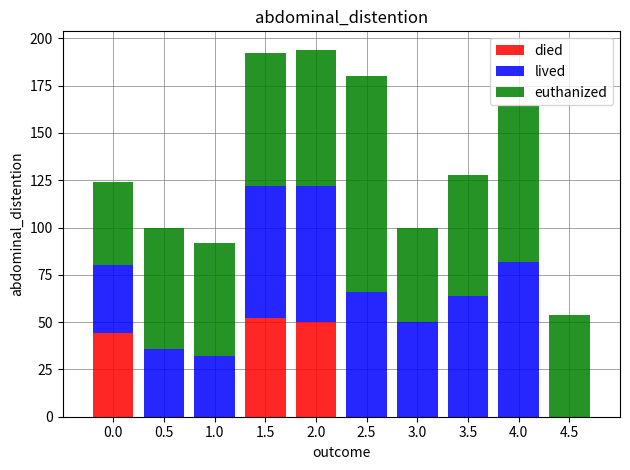

What is the highest value of the died series?

52